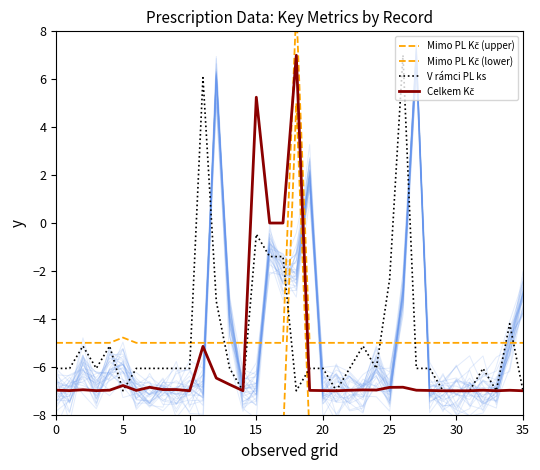

Reading left to right, what are all the values shown in this chart?

Mimo PL Kč (upper): -5.0	-5.0	-5.0	-5.0	-5.0	-4.8	-5.0	-5.0	-5.0	-5.0	-5.0	-5.0	-5.0	-5.0	-5.0	-5.0	-5.0	-5.0	9.0	-5.0	-5.0	-5.0	-5.0	-5.0	-5.0	-5.0	-5.0	-5.0	-5.0	-5.0	-5.0	-5.0	-5.0	-5.0	-5.0	-5.0
Mimo PL Kč (lower): -9.0	-9.0	-9.0	-9.0	-9.0	-8.8	-9.0	-9.0	-9.0	-9.0	-9.0	-9.0	-9.0	-9.0	-9.0	-9.0	-9.0	-9.0	5.0	-9.0	-9.0	-9.0	-9.0	-9.0	-9.0	-9.0	-9.0	-9.0	-9.0	-9.0	-9.0	-9.0	-9.0	-9.0	-9.0	-9.0
V rámci PL ks: -6.1	-6.1	-5.1	-6.1	-5.1	-7.0	-6.1	-6.1	-6.1	-6.1	-6.1	6.1	-3.3	-6.1	-7.0	-0.5	-1.4	-1.4	-7.0	-6.1	-6.1	-7.0	-6.1	-5.1	-6.1	-2.3	7.0	-6.1	-6.1	-7.0	-7.0	-7.0	-6.1	-7.0	-4.2	-7.0
Celkem Kč: -7.0	-7.0	-7.0	-7.0	-7.0	-6.8	-7.0	-6.9	-7.0	-7.0	-7.0	-5.1	-6.5	-6.7	-7.0	5.3	0.0	0.0	7.0	-7.0	-7.0	-7.0	-7.0	-7.0	-7.0	-6.9	-6.9	-7.0	-7.0	-7.0	-7.0	-7.0	-7.0	-7.0	-7.0	-7.0